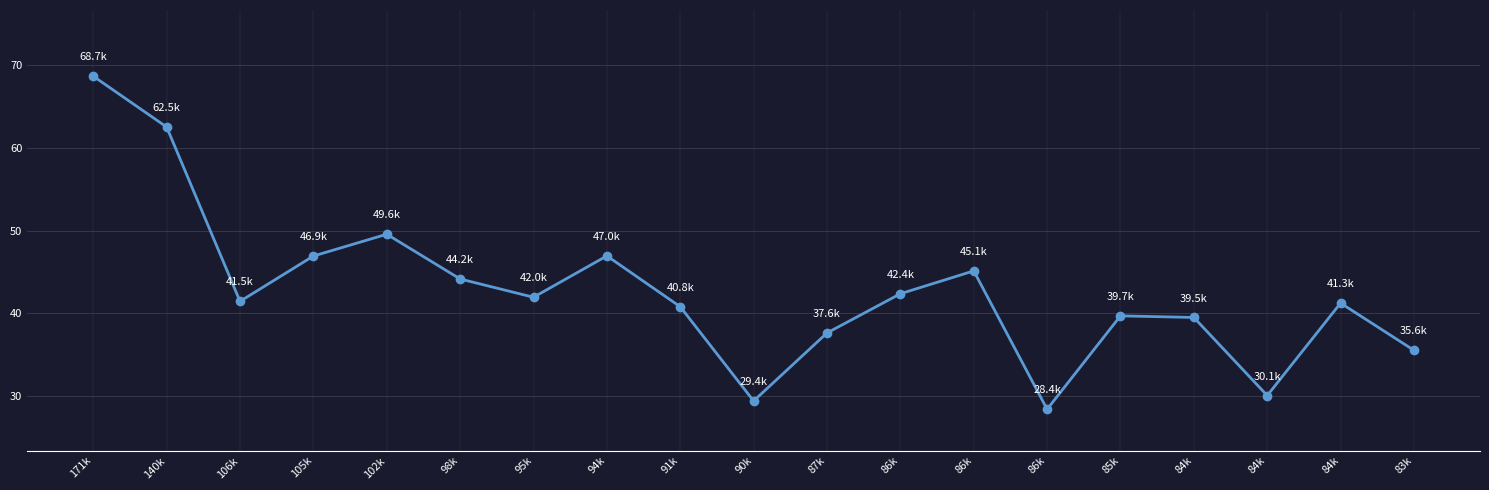

Does the chart have visible grid lines?

Yes